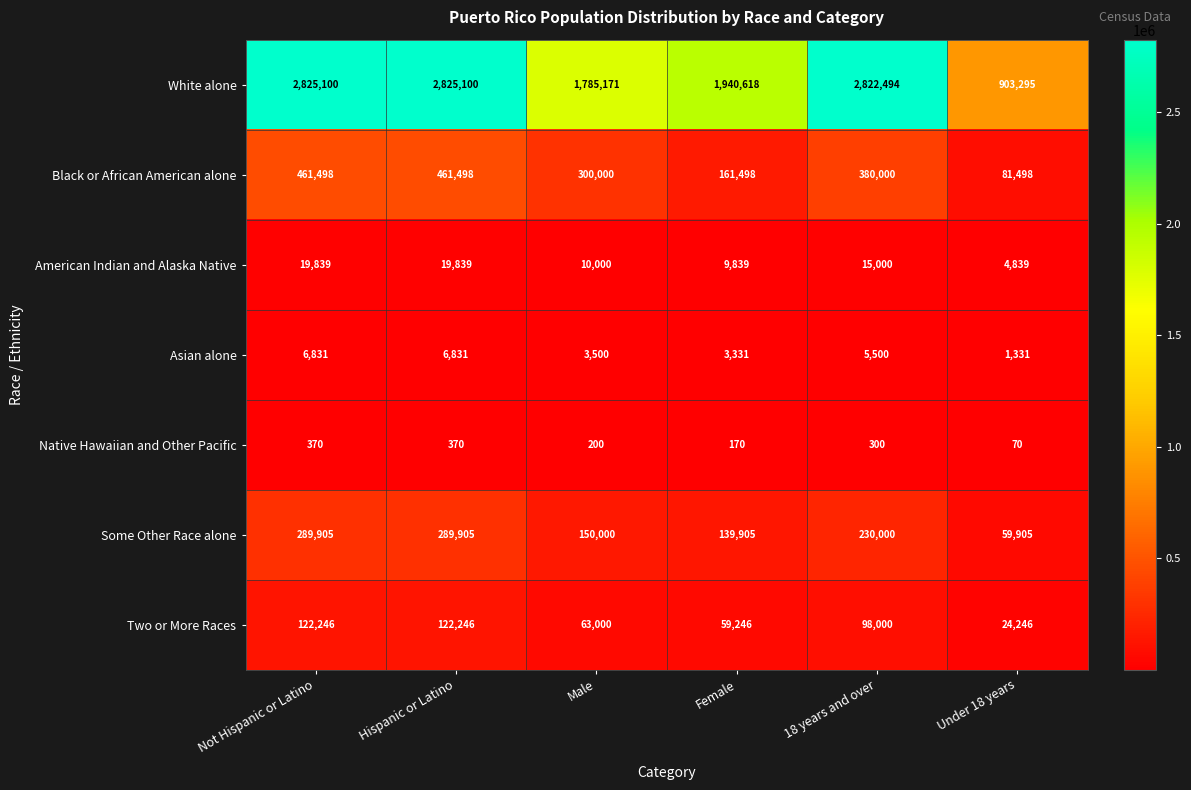

What is the spread (max minus min) of values at Not Hispanic or Latino?

2824730